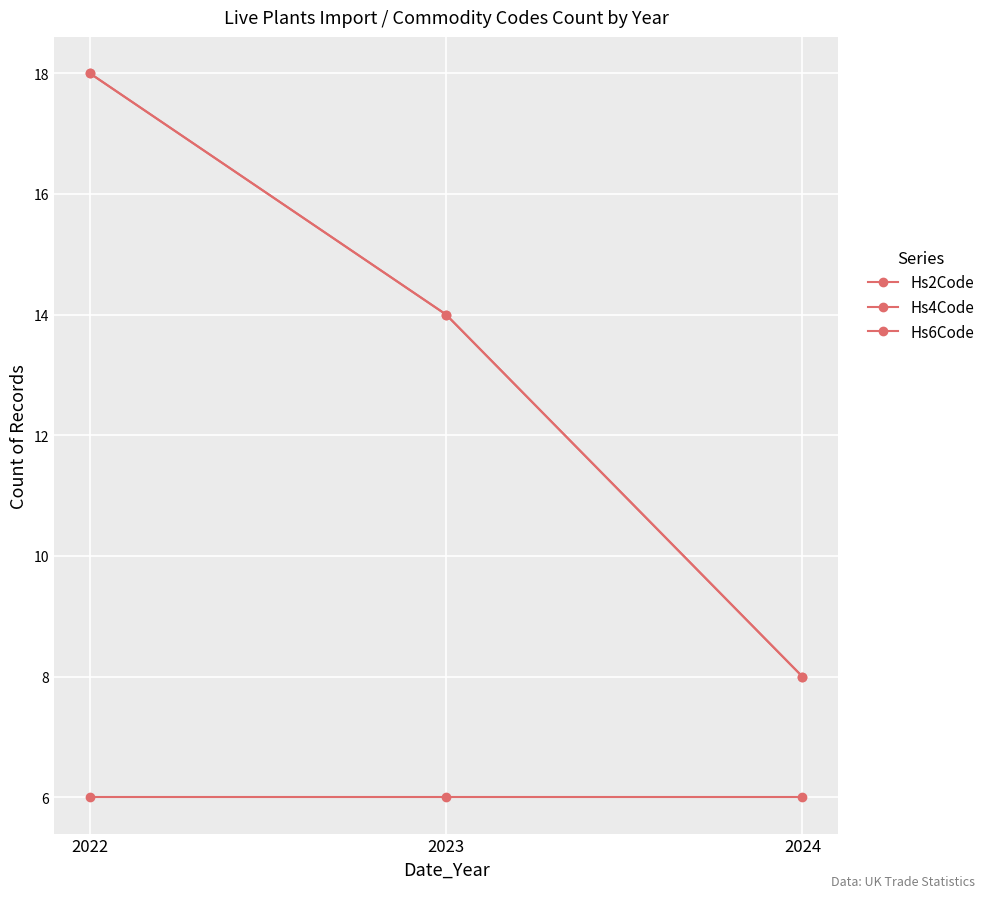

At which category is the sum across all series the highest?

2022